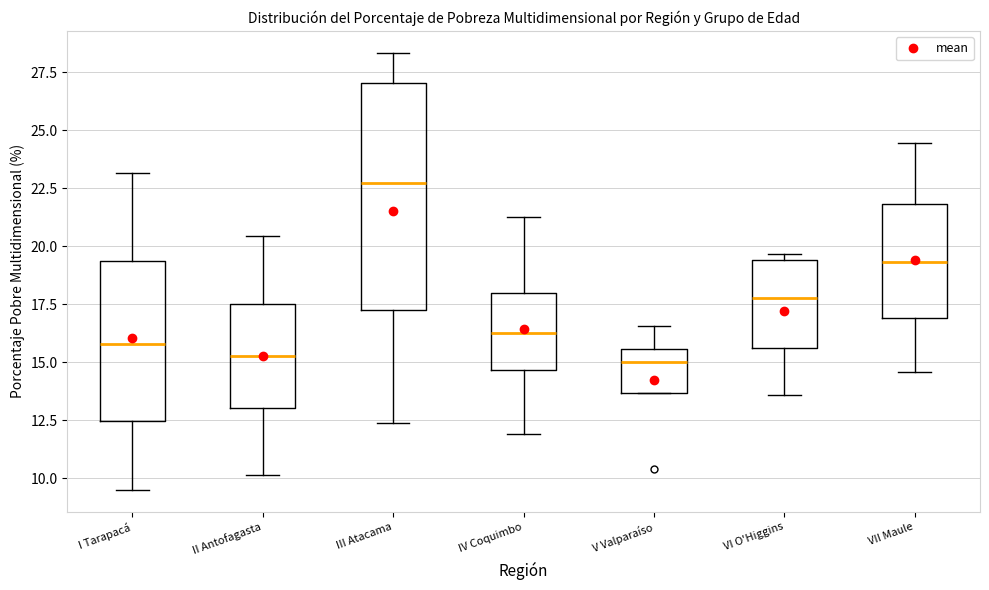

Reading left to right, read every box against the y-axis: the position of its median line, the range the box covers, and the ends of its whiskers. The values are not printed on the chart, so give them approximately, as read against the axis.

I Tarapacá: median 16.0, box 12.5 to 19.5, whiskers 9.5 to 23.0
II Antofagasta: median 15.5, box 13.0 to 17.5, whiskers 10.0 to 20.5
III Atacama: median 22.5, box 17.0 to 27.0, whiskers 12.5 to 28.5
IV Coquimbo: median 16.5, box 14.5 to 18.0, whiskers 12.0 to 21.5
V Valparaíso: median 15.0, box 13.5 to 15.5, whiskers 13.5 to 16.5
VI O'Higgins: median 18.0, box 15.5 to 19.5, whiskers 13.5 to 19.5 (just above the box's upper edge)
VII Maule: median 19.5, box 17.0 to 22.0, whiskers 14.5 to 24.5